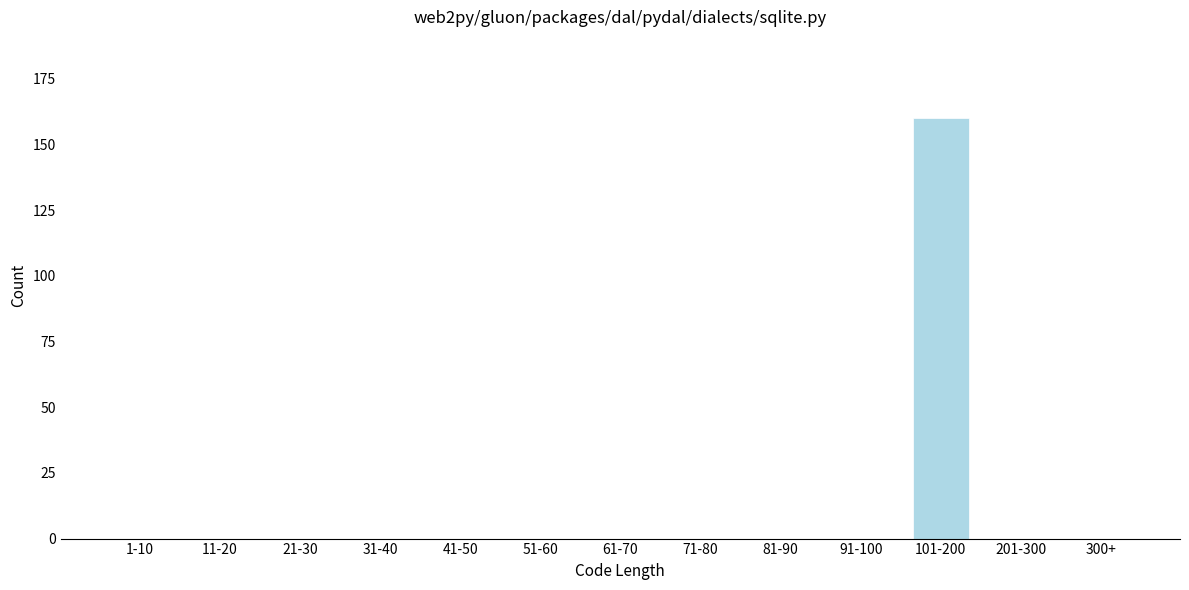

Reading right to left, list all the values displayed in this chart.

300+=0	201-300=0	101-200=160	91-100=0	81-90=0	71-80=0	61-70=0	51-60=0	41-50=0	31-40=0	21-30=0	11-20=0	1-10=0